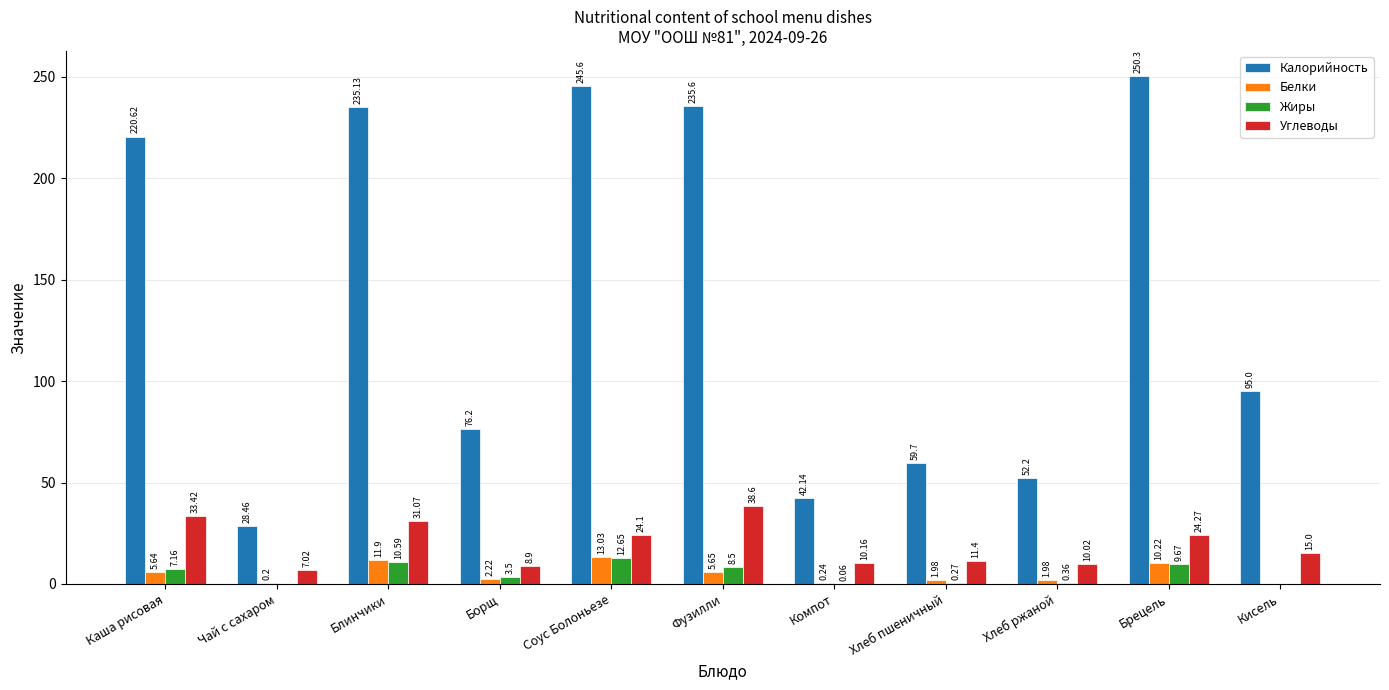

Where is Белки nearest to the value 6?

Фузилли